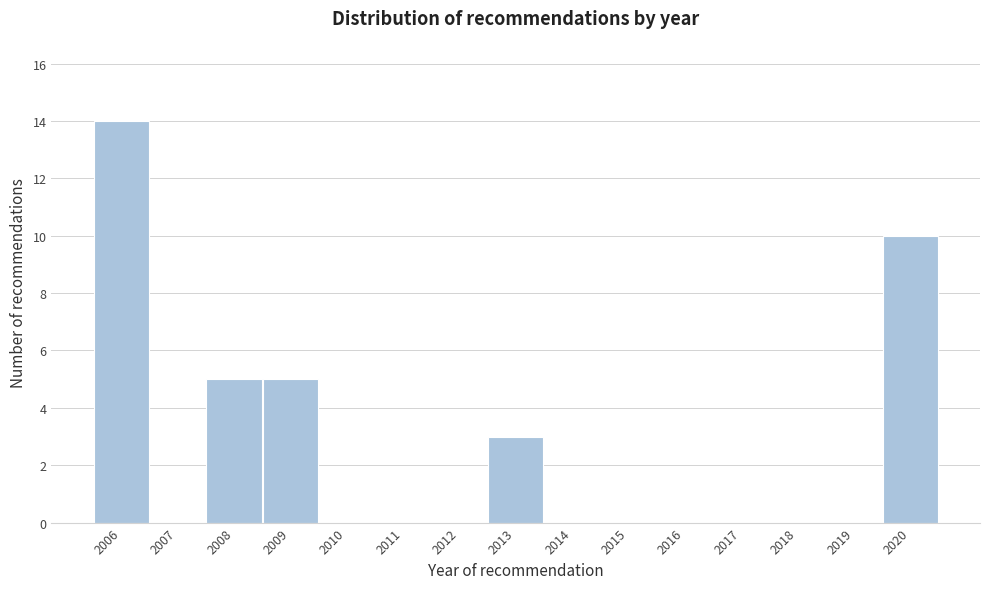

Reading left to right, transcribe this chart: for each bar, give the range it covers on the x-axis and its height. The values are not printed on the chart, so give them approximately, as read against the axis.

2005.5 to 2006.5: 14
2006.5 to 2007.5: 0
2007.5 to 2008.5: 5
2008.5 to 2009.5: 5
2009.5 to 2010.5: 0
2010.5 to 2011.5: 0
2011.5 to 2012.5: 0
2012.5 to 2013.5: 3
2013.5 to 2014.5: 0
2014.5 to 2015.5: 0
2015.5 to 2016.5: 0
2016.5 to 2017.5: 0
2017.5 to 2018.5: 0
2018.5 to 2019.5: 0
2019.5 to 2020.5: 10